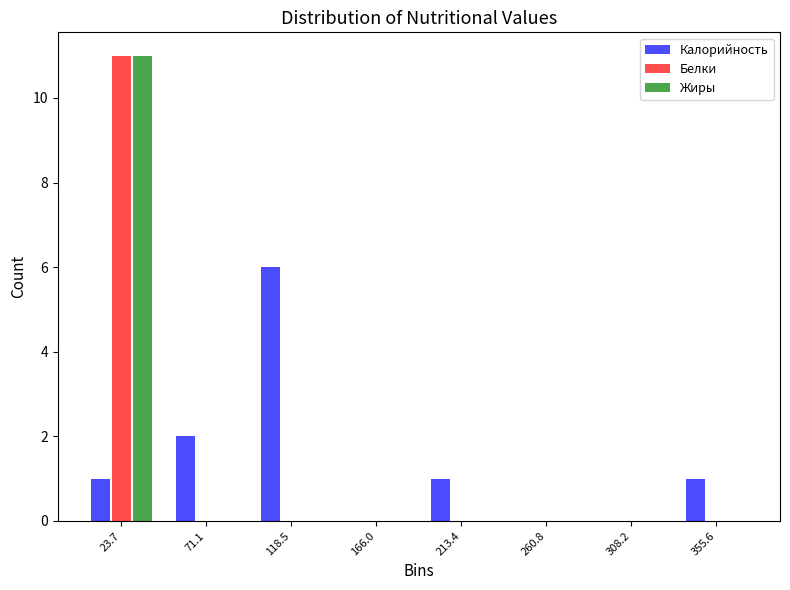

Reading left to right, transcribe this chart: for each range on the x-axis, give the height of each series' bar. Neither the bar edges nor the heights are printed on the chart, so give them approximately, as read against the axes.

0 to 45: Калорийность=1	Белки=11	Жиры=11
45 to 95: Калорийность=2	Белки=0	Жиры=0
95 to 140: Калорийность=6	Белки=0	Жиры=0
140 to 190: Калорийность=0	Белки=0	Жиры=0
190 to 235: Калорийность=1	Белки=0	Жиры=0
235 to 285: Калорийность=0	Белки=0	Жиры=0
285 to 330: Калорийность=0	Белки=0	Жиры=0
330 to 380: Калорийность=1	Белки=0	Жиры=0